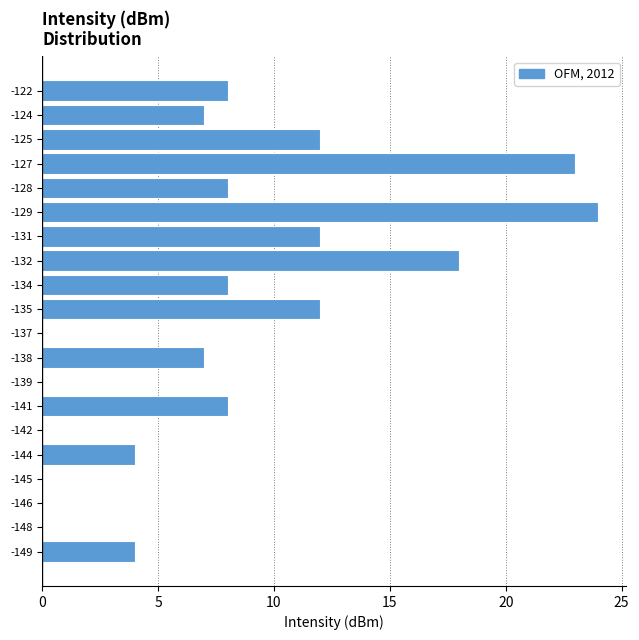

Reading bottom to top, transcribe all the data shown in this chart.

-149=4	-148=0	-146=0	-145=0	-144=4	-142=0	-141=8	-139=0	-138=7	-137=0	-135=12	-134=8	-132=18	-131=12	-129=24	-128=8	-127=23	-125=12	-124=7	-122=8